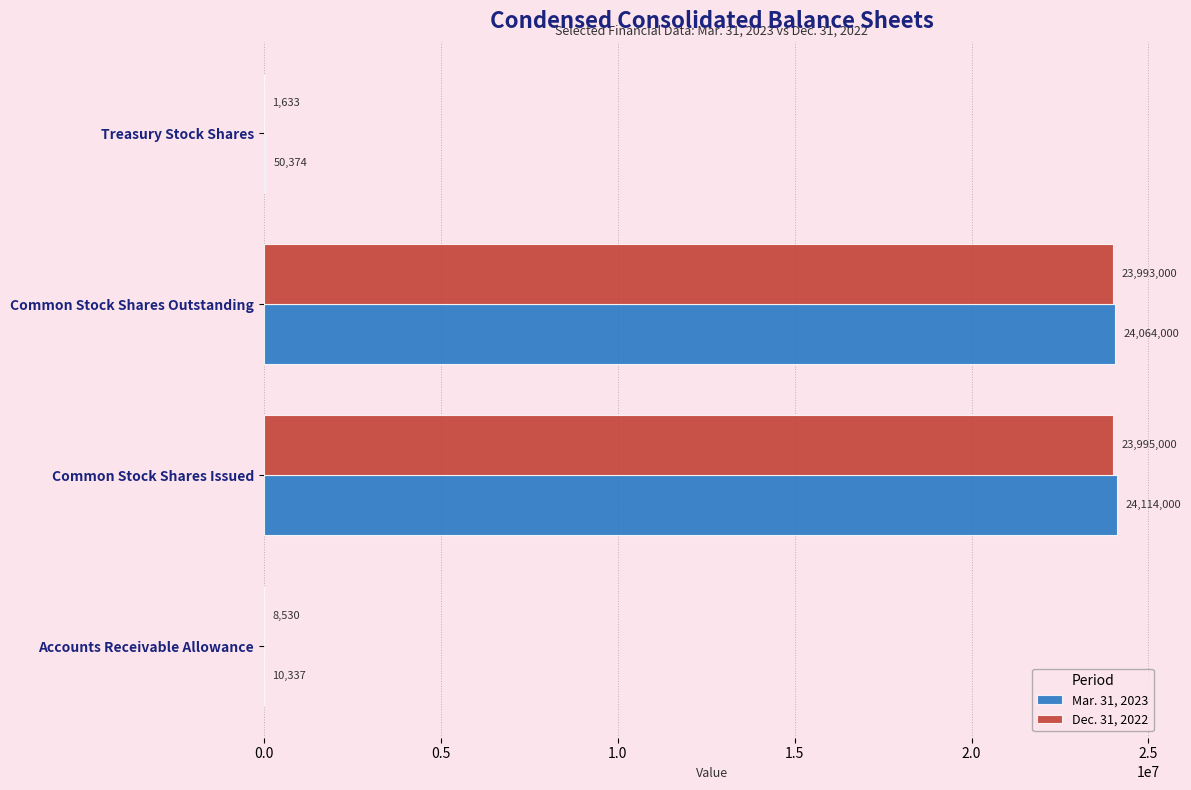

Which series has the widest spread of values?

Mar. 31, 2023